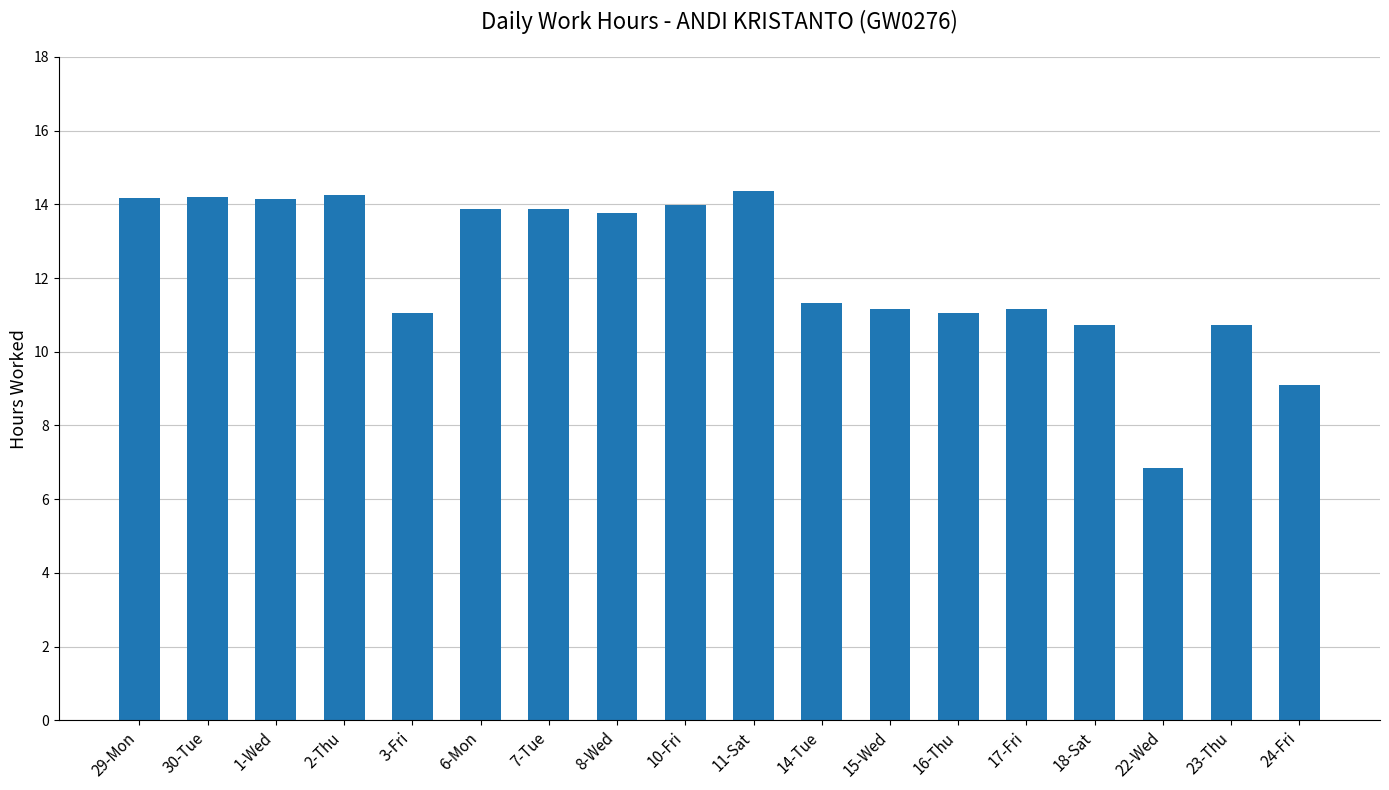

The chart shows a value of 14.2 at 29-Mon. True or false?

True